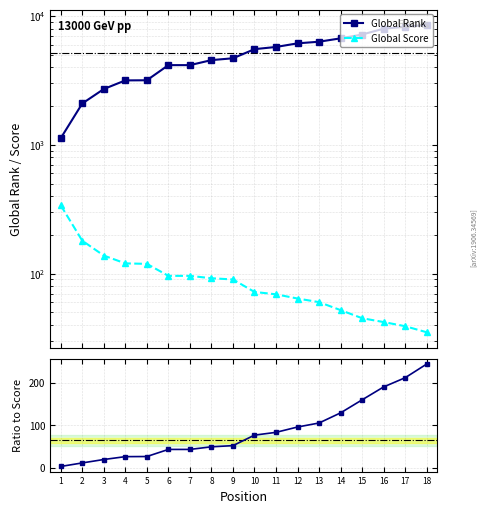

Which category has the highest value across all series?

18